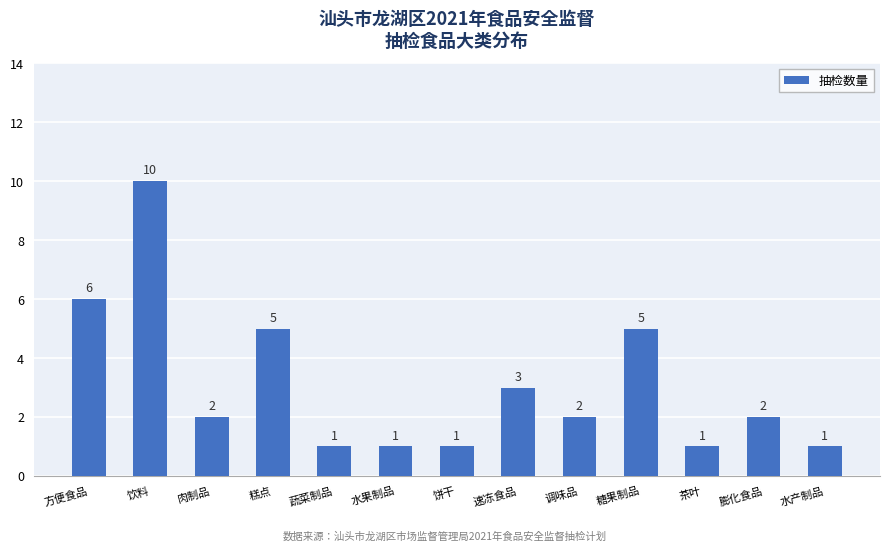

At which category does the chart reach its peak across all series?

饮料